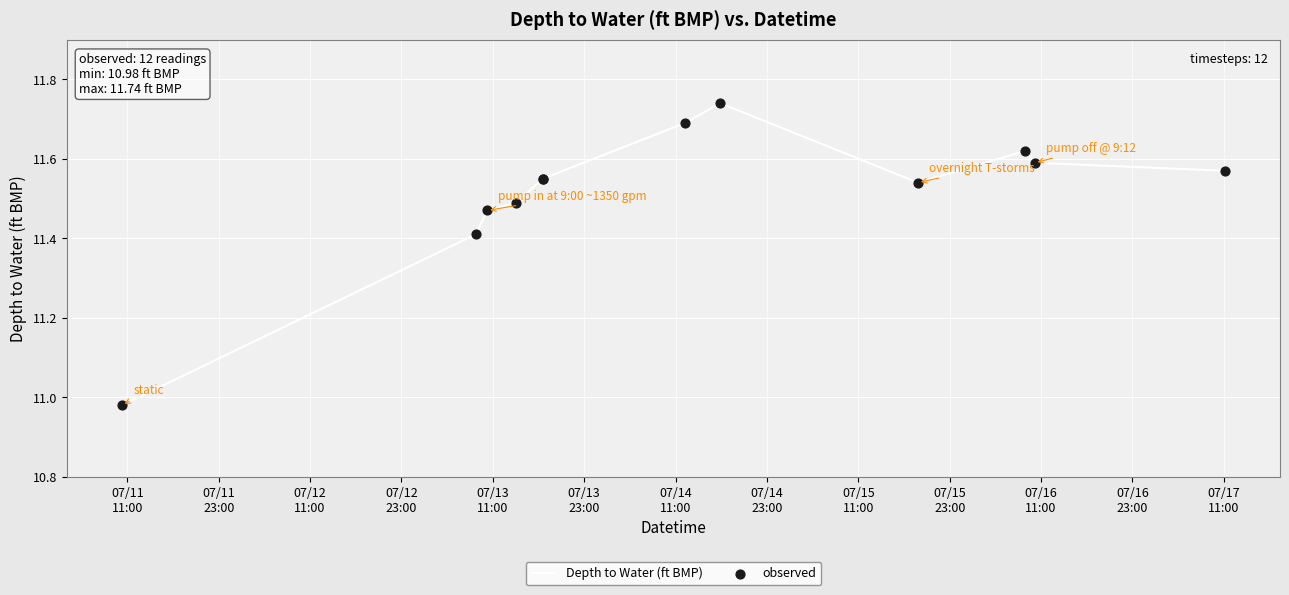

Which series has the largest total across all categories?

Depth to Water (ft BMP)